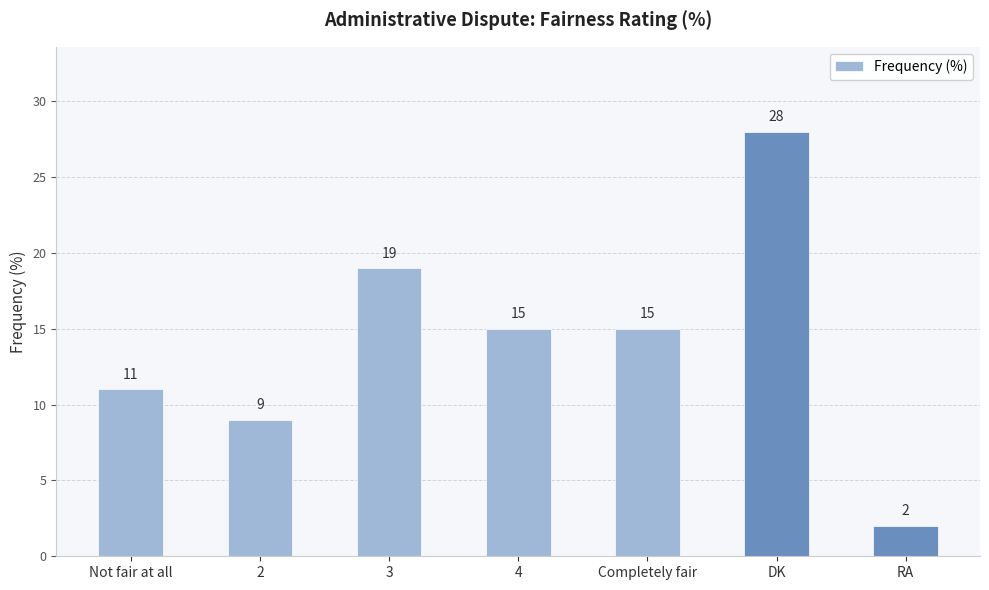

What is the sum of the values at 3 and 2?

28